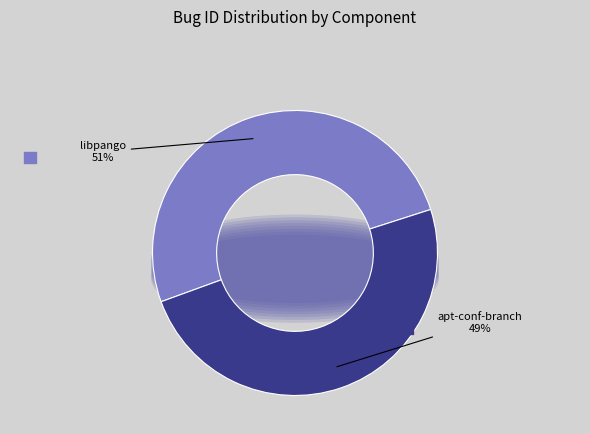

What is the largest slice in the pie chart?

libpango